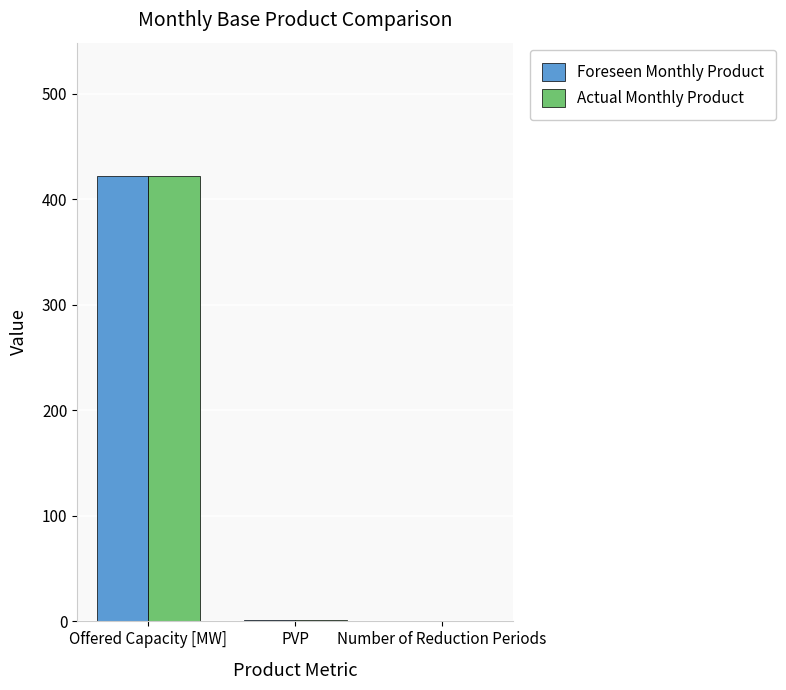

Where does the Actual Monthly Product series first go above 1?

Offered Capacity [MW]